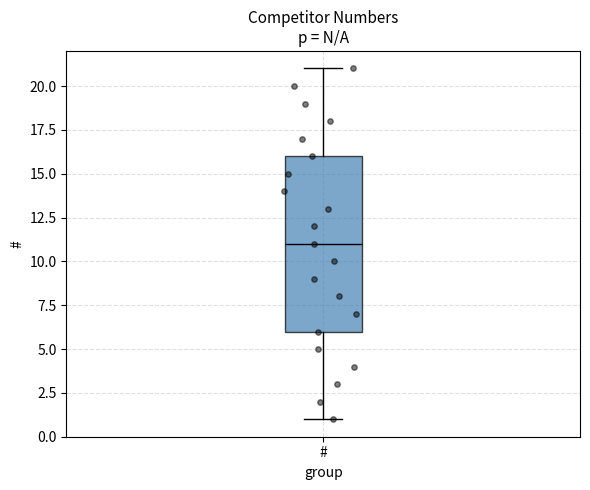

Where does the lower whisker of the box for # end on the y-axis? The values are not printed on the chart, so give them approximately, as read against the axis.

1